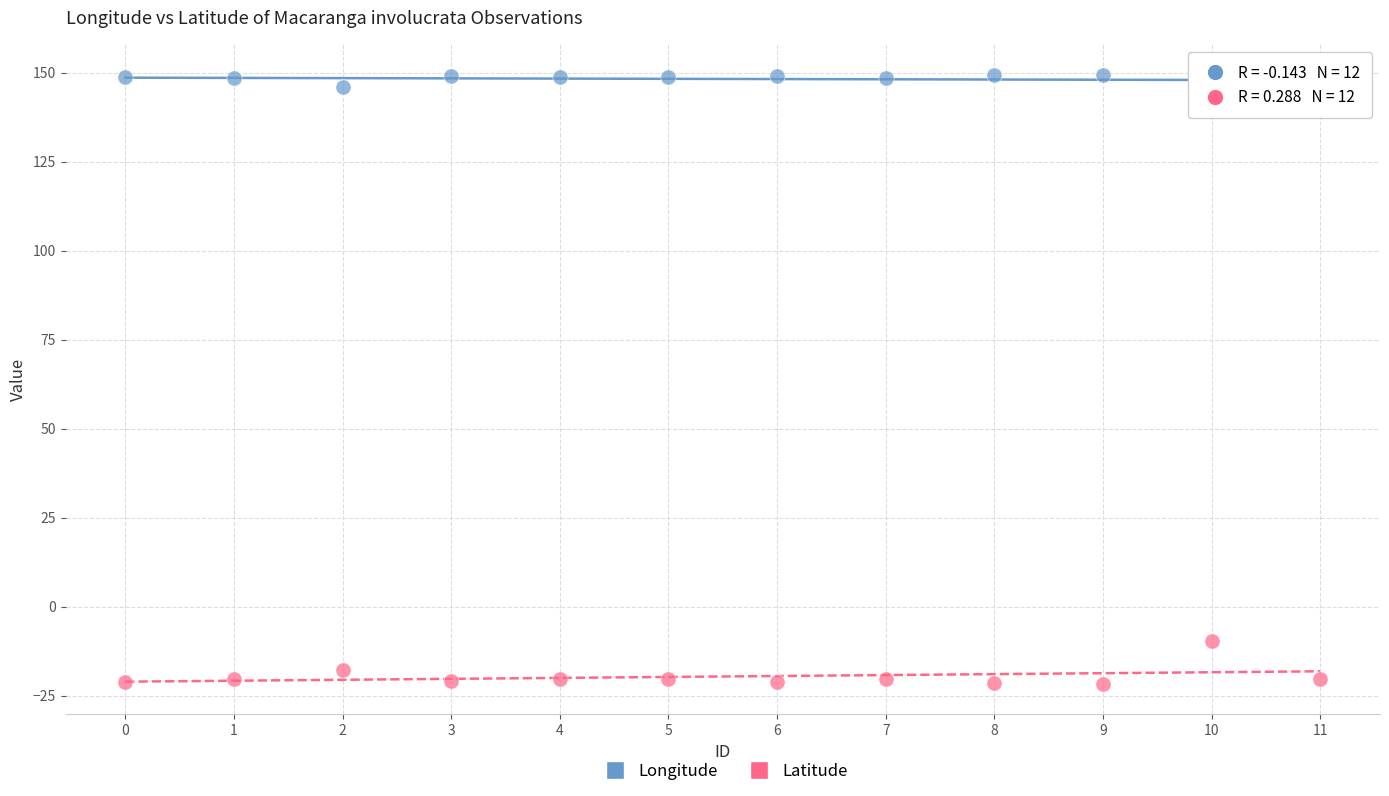

Which series reaches the minimum Y coordinate?

Latitude